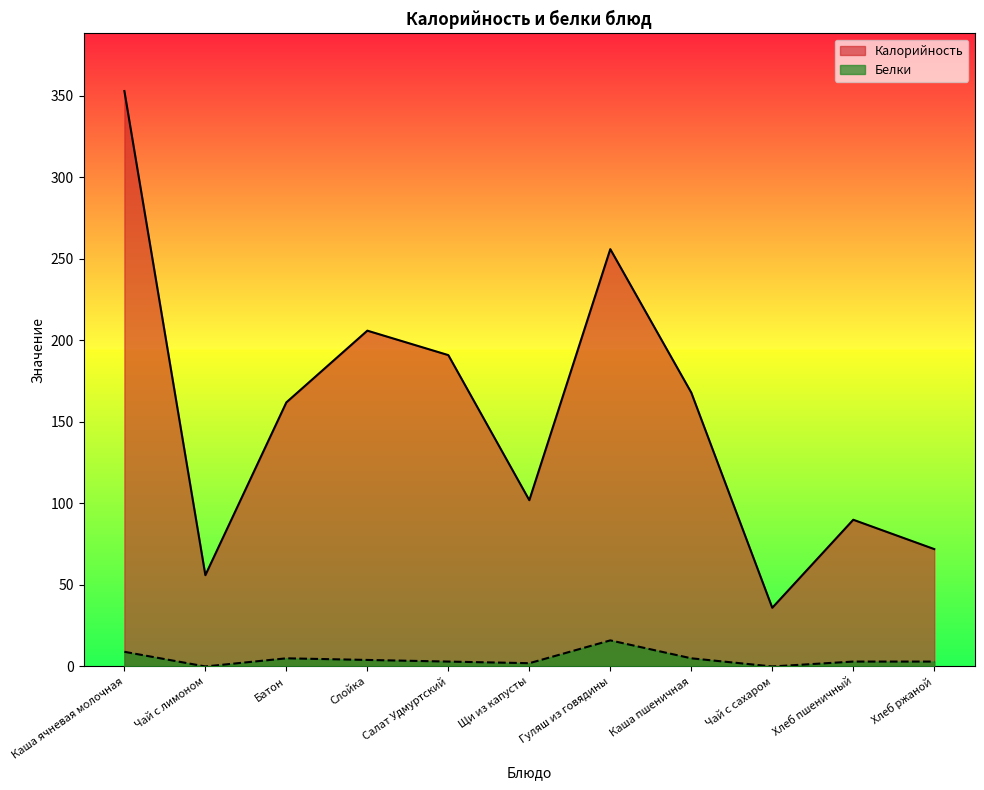

True or false: Белки has more than 1 points higher than both neighbors.

True